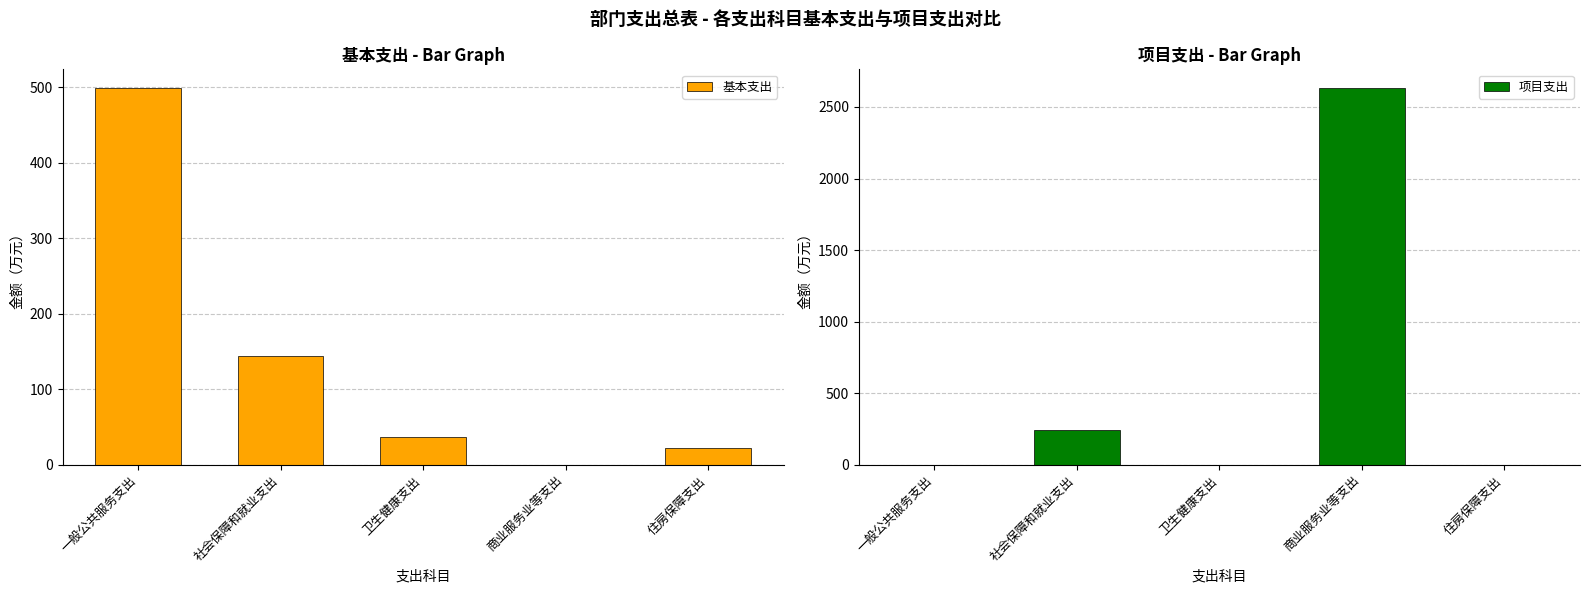

Which category has the lowest value in the 项目支出 series?

一般公共服务支出